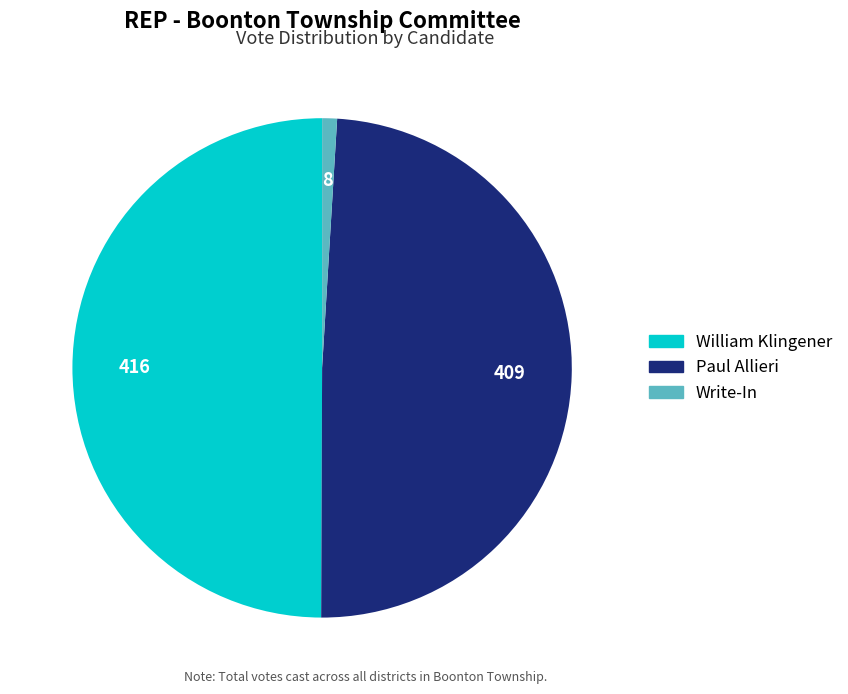

Is it true that William Klingener is 38% of the pie?

False